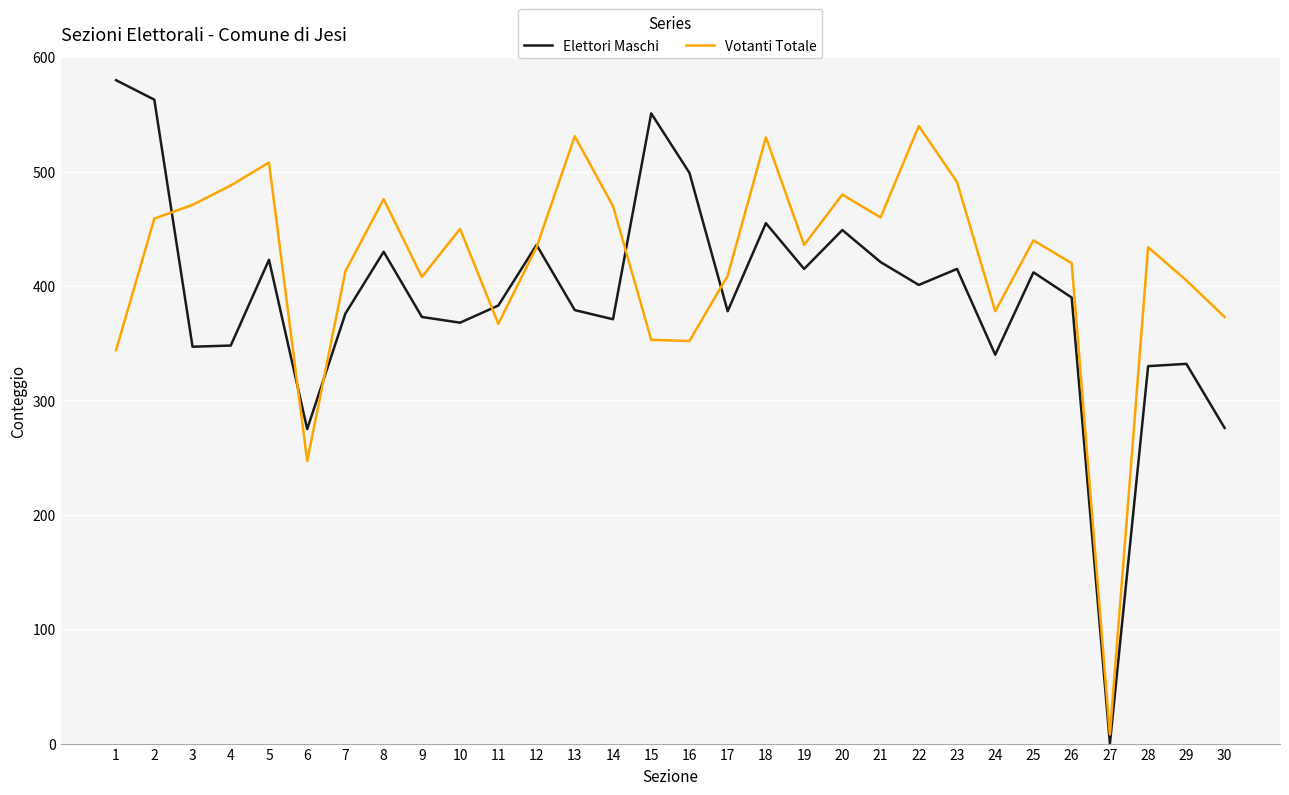

At 2, list the series in order from largest to smallest.

Elettori Maschi, Votanti Totale